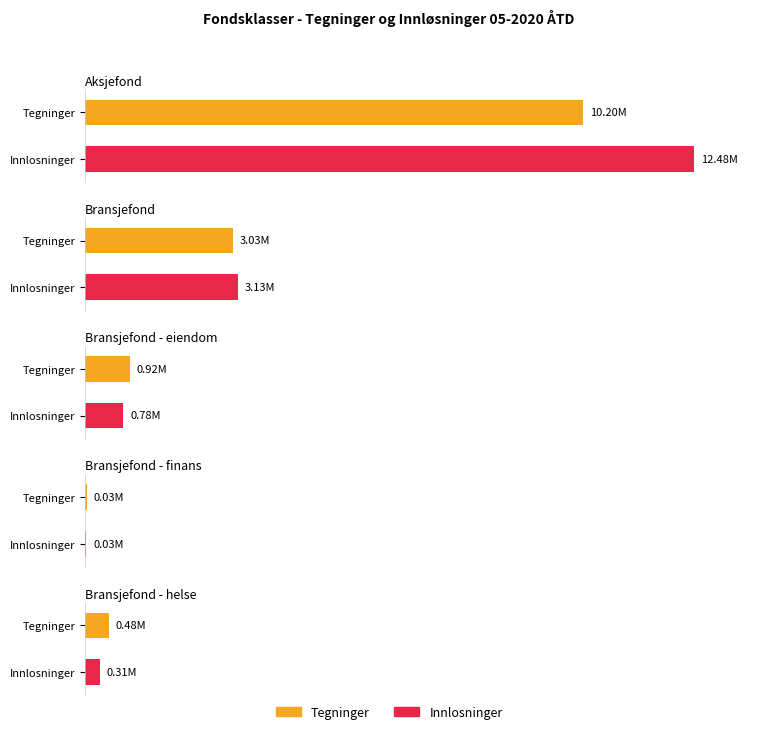

Which series has the widest spread of values?

Innlosninger